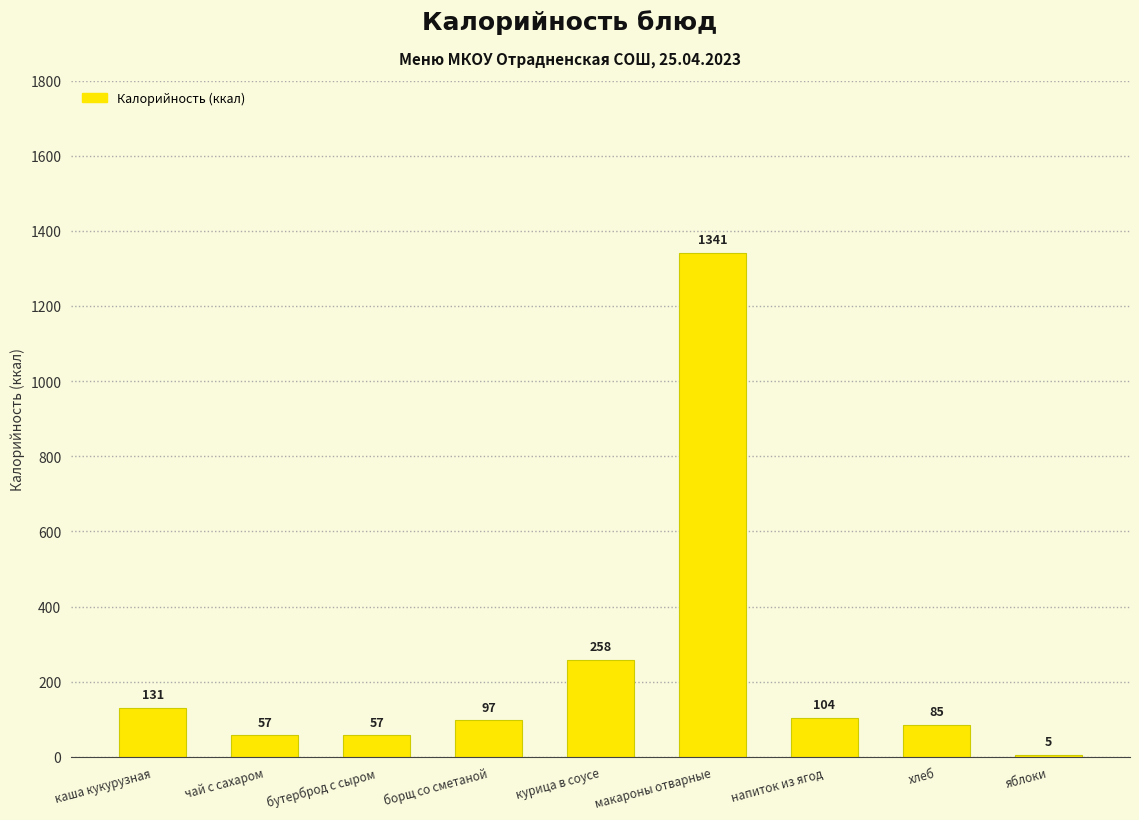

What is the change in value from напиток из ягод to хлеб?

-19